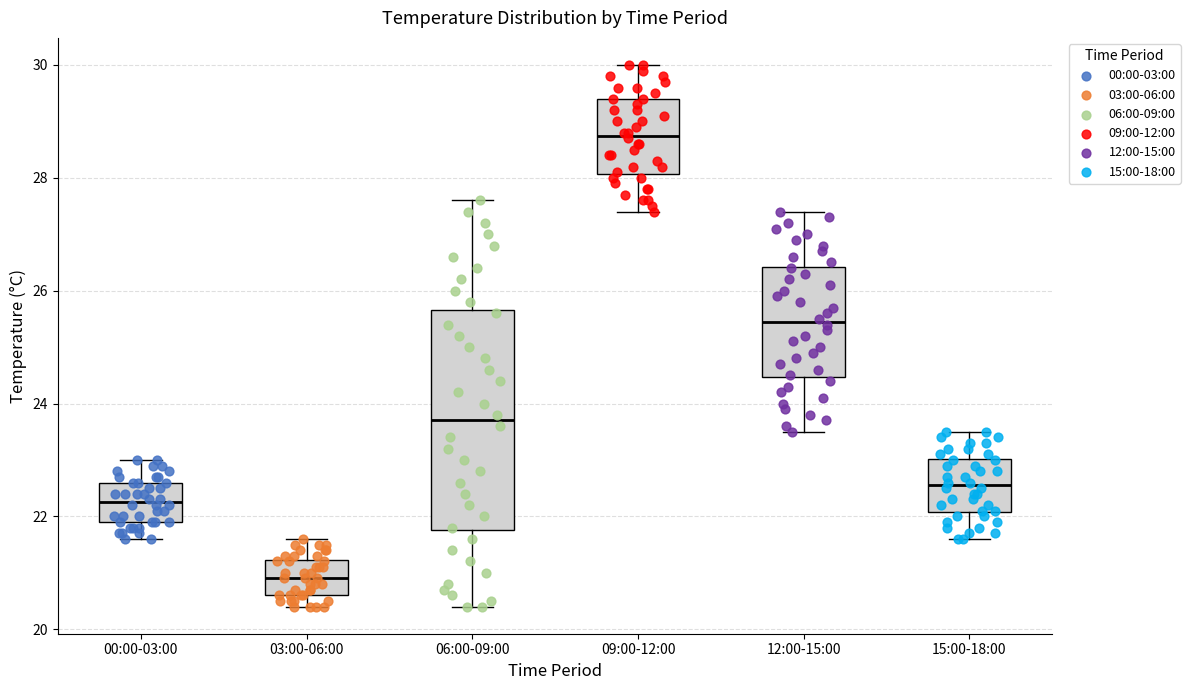

Reading left to right, transcribe this box plot: for each box, give where its median line is, the range the box spans, and where its two whiskers end, as read against the y-axis. The values are not printed on the chart, so give them approximately, as read against the axis.

00:00-03:00: median 22.2, box 22.0 to 22.6, whiskers 21.6 to 23.0
03:00-06:00: median 21.0, box 20.6 to 21.2, whiskers 20.4 to 21.6
06:00-09:00: median 23.8, box 21.8 to 25.6, whiskers 20.4 to 27.6
09:00-12:00: median 28.8, box 28.0 to 29.4, whiskers 27.4 to 30.0
12:00-15:00: median 25.4, box 24.4 to 26.4, whiskers 23.6 to 27.4
15:00-18:00: median 22.6, box 22.0 to 23.0, whiskers 21.6 to 23.6